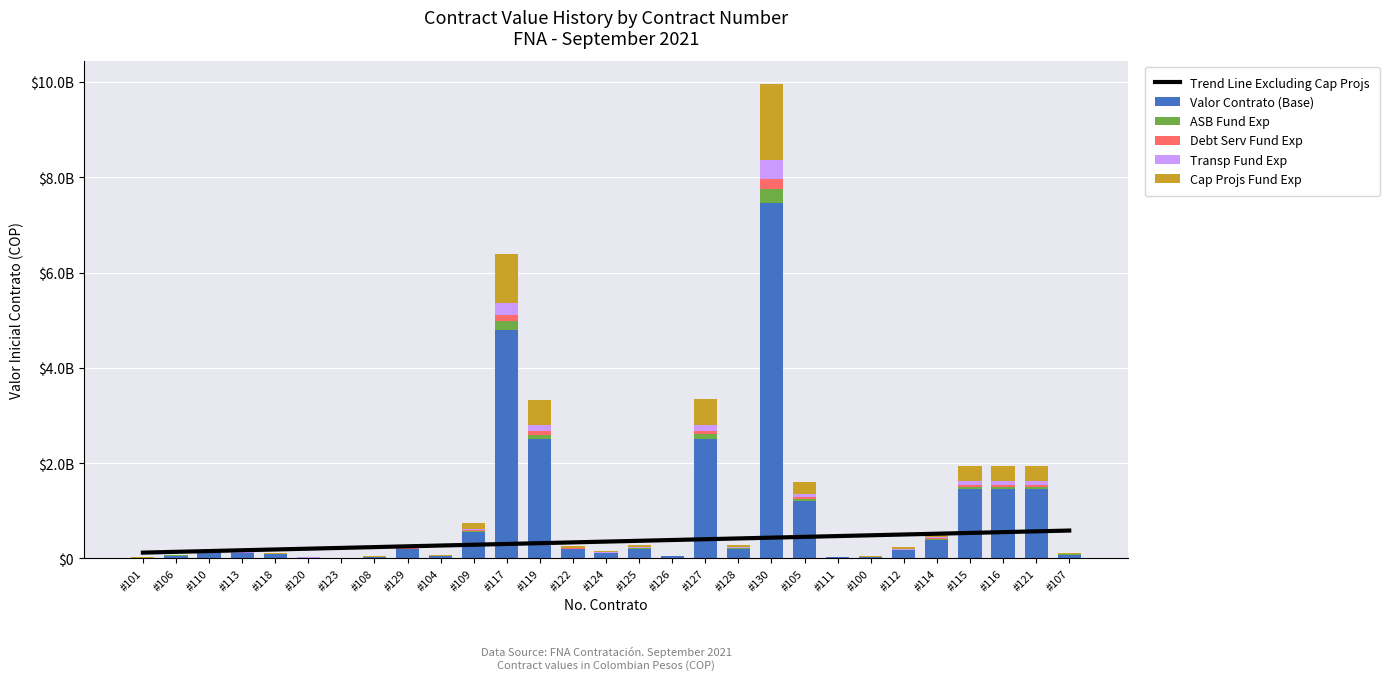

At which label does ASB Fund Exp first exceed 6860804?

#129